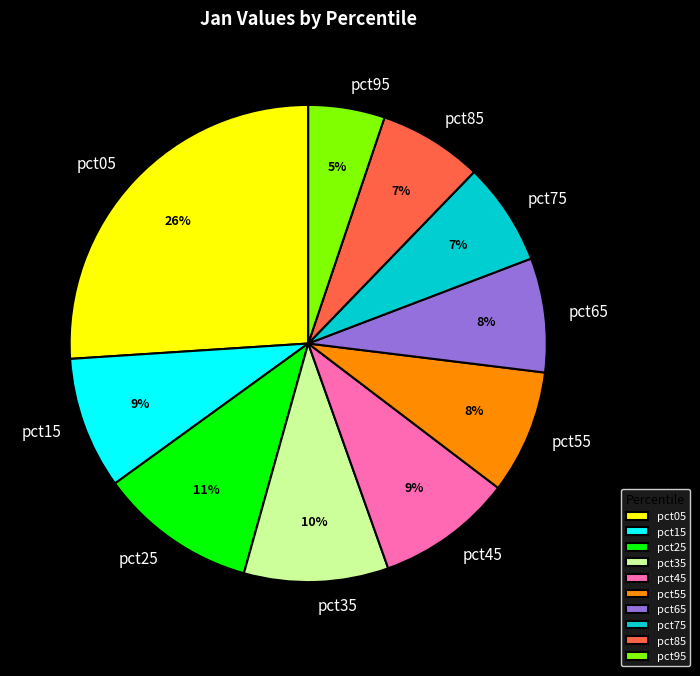

Which has a higher value, pct95 or pct45?

pct45